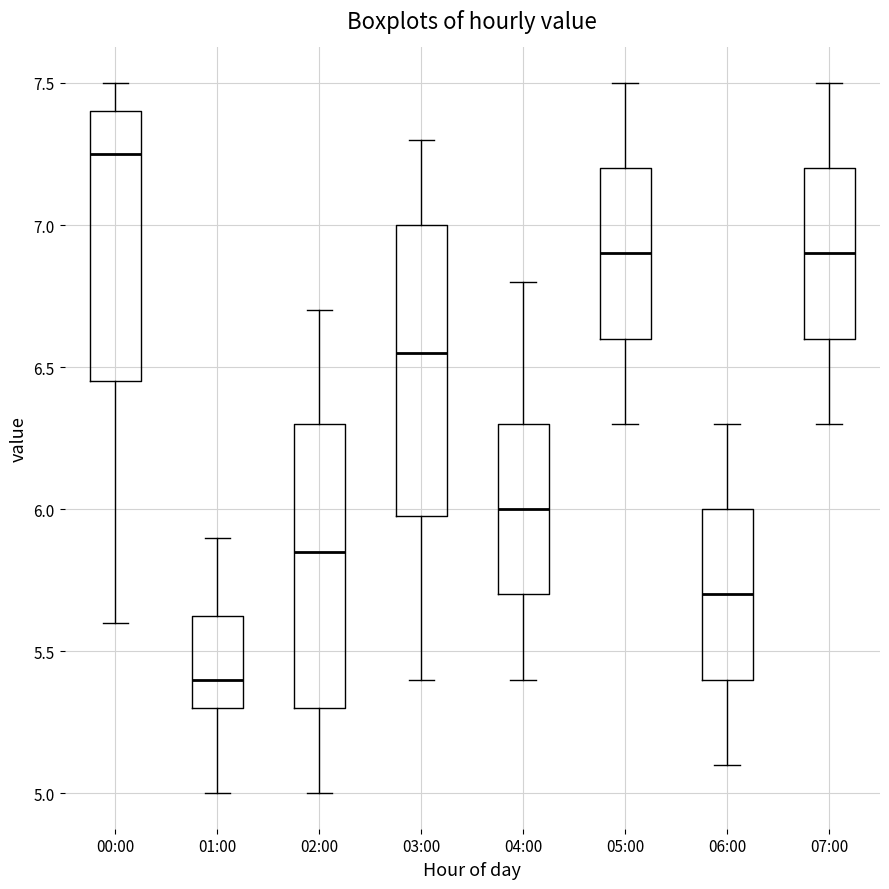

Which box's median line is the lowest?

01:00